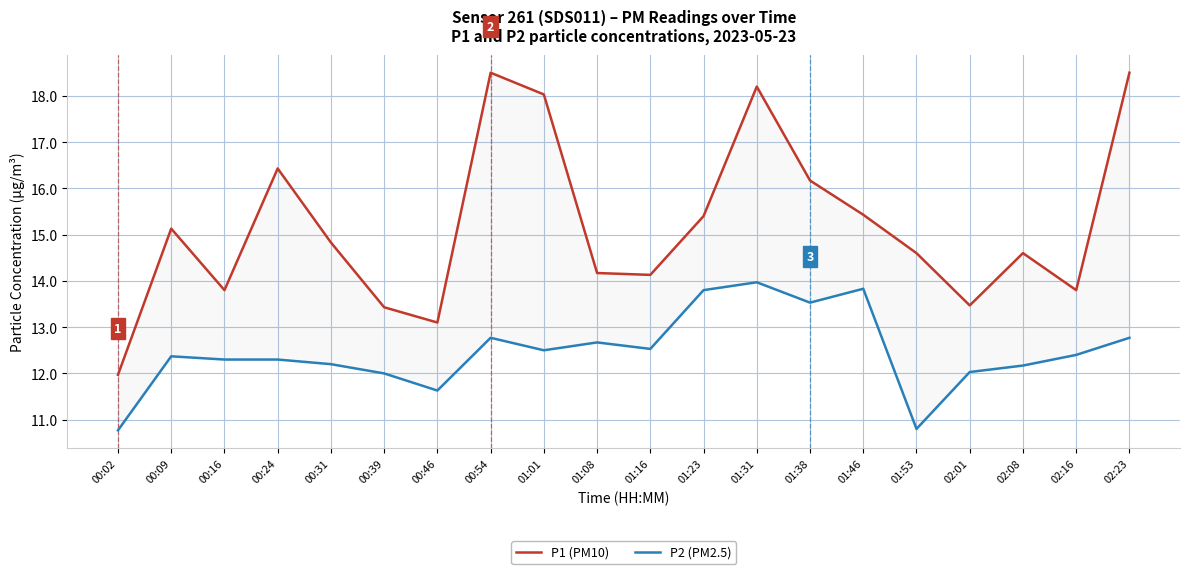

Reading left to right, what are all the values shown in this chart?

P1 (PM10): 00:02=12.0	00:09=15.1	00:16=13.8	00:24=16.4	00:31=14.8	00:39=13.4	00:46=13.1	00:54=18.5	01:01=18.0	01:08=14.2	01:16=14.1	01:23=15.4	01:31=18.2	01:38=16.2	01:46=15.4	01:53=14.6	02:01=13.5	02:08=14.6	02:16=13.8	02:23=18.5
P2 (PM2.5): 00:02=10.8	00:09=12.4	00:16=12.3	00:24=12.3	00:31=12.2	00:39=12.0	00:46=11.6	00:54=12.8	01:01=12.5	01:08=12.7	01:16=12.5	01:23=13.8	01:31=14.0	01:38=13.5	01:46=13.8	01:53=10.8	02:01=12.0	02:08=12.2	02:16=12.4	02:23=12.8